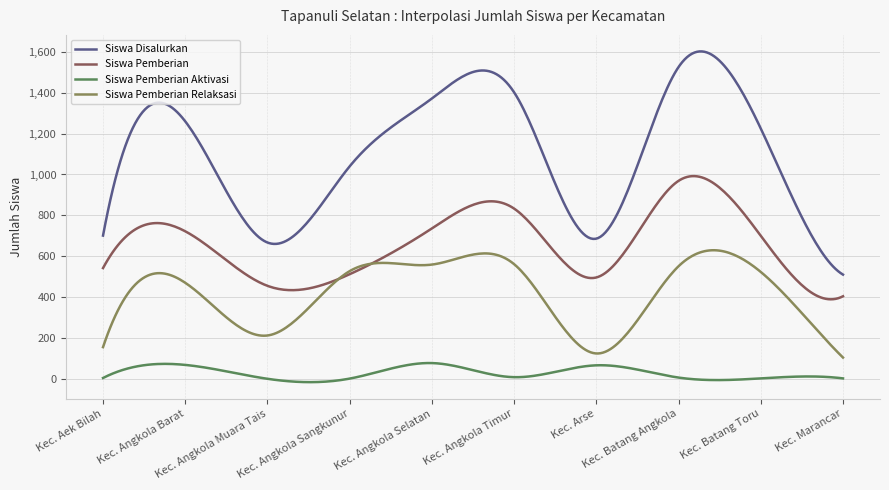

Does the chart display data point markers on the line(s)?

No